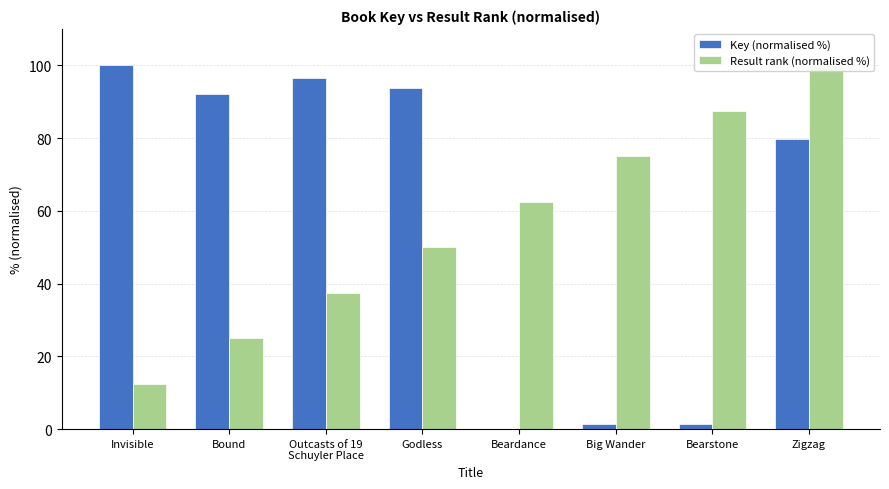

At which category is the sum across all series the highest?

Zigzag